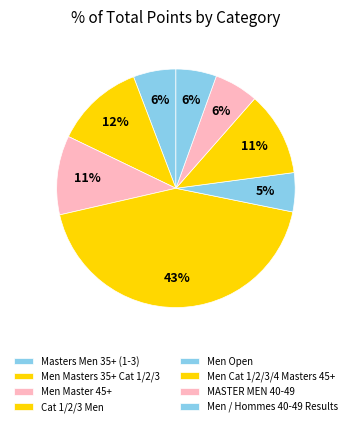

To the nearest percent, what portion does MASTER MEN 40-49 represent?

6%